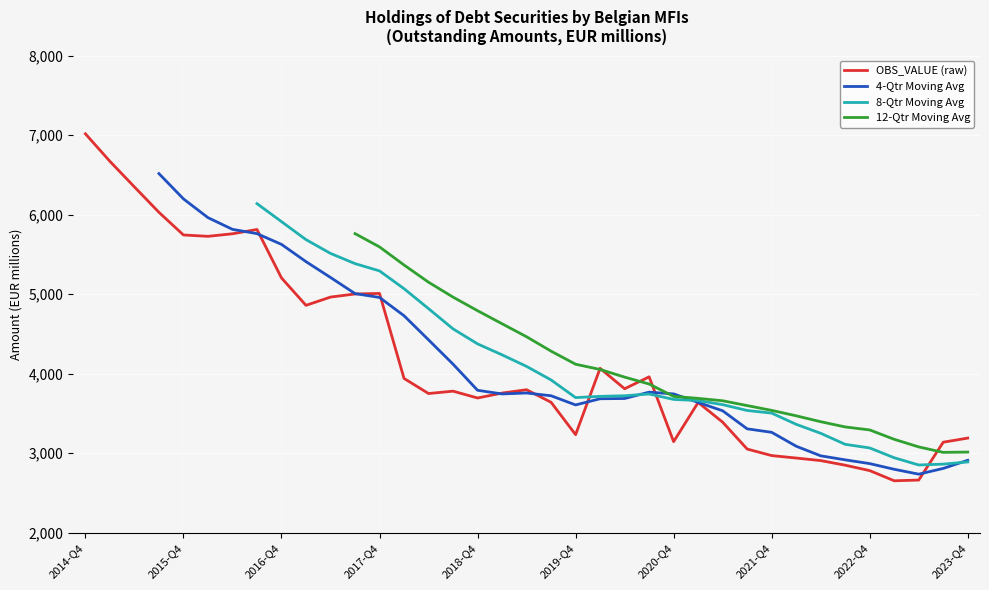

In 4-Qtr Moving Avg, how many points are lower than both neighbors (excluding endpoints)?

3